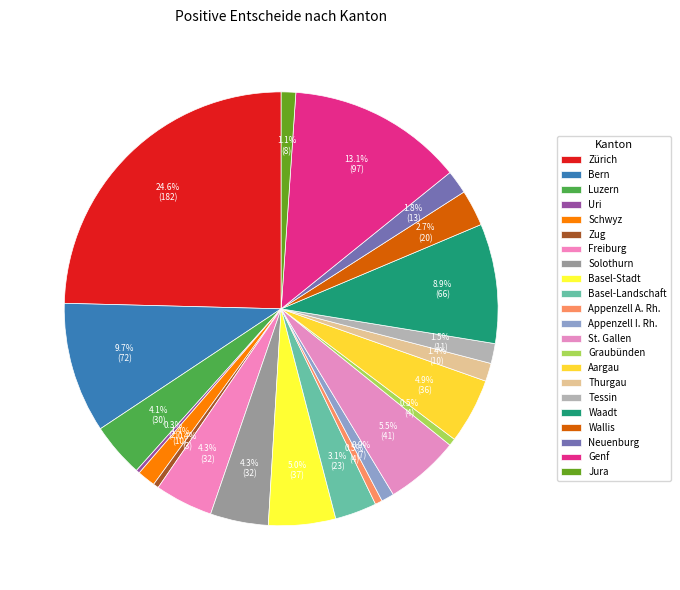

True or false: Uri accounts for 0% of the total.

True